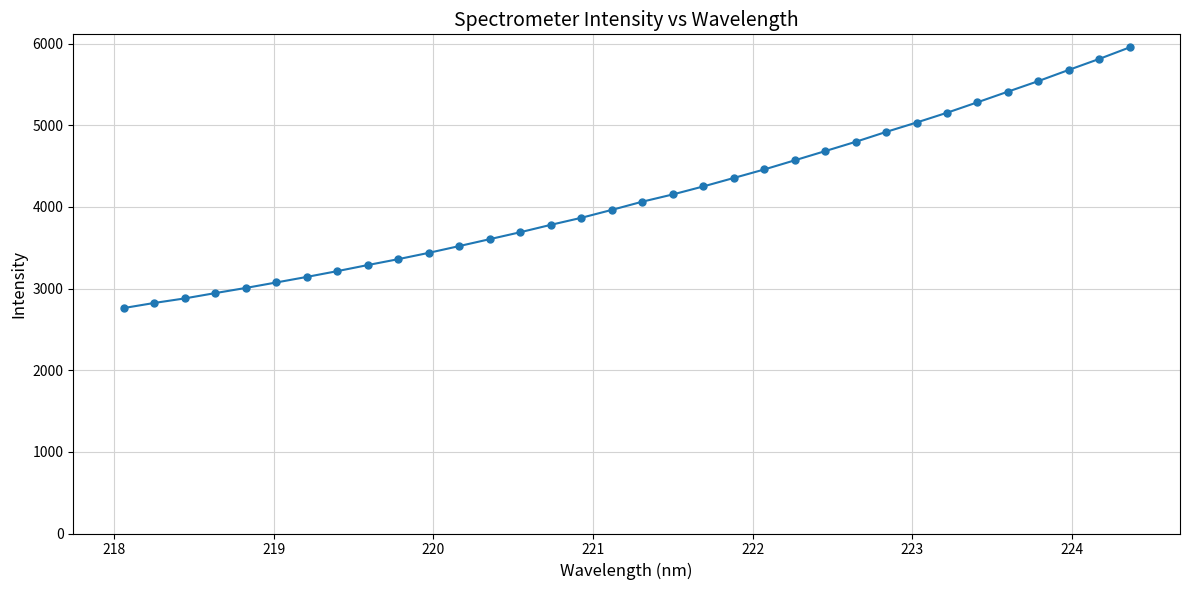

What is the average value?

4131.2